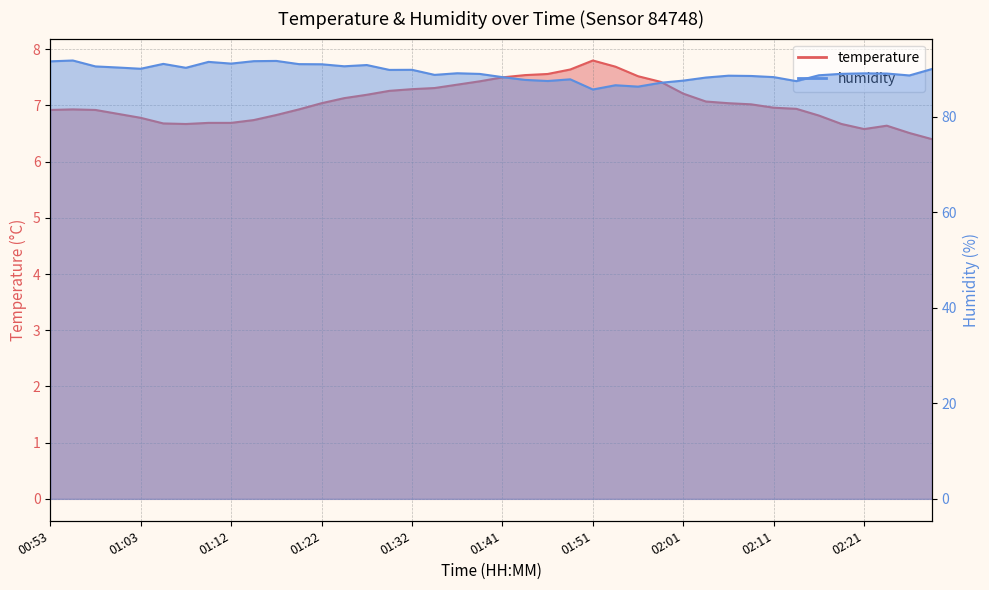

What is the total value across all series at 02:18?

95.6